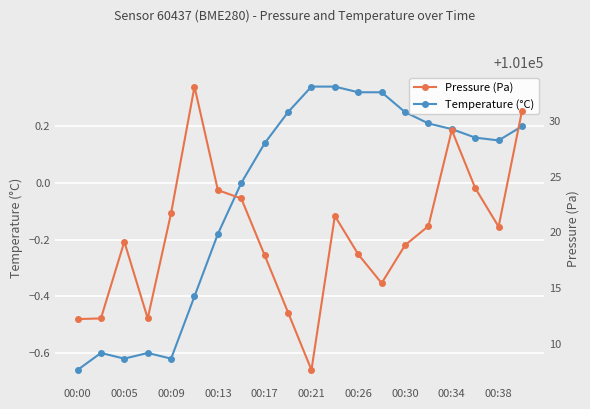

What are all the series names shown in the legend?

Temperature (°C), Pressure (Pa)